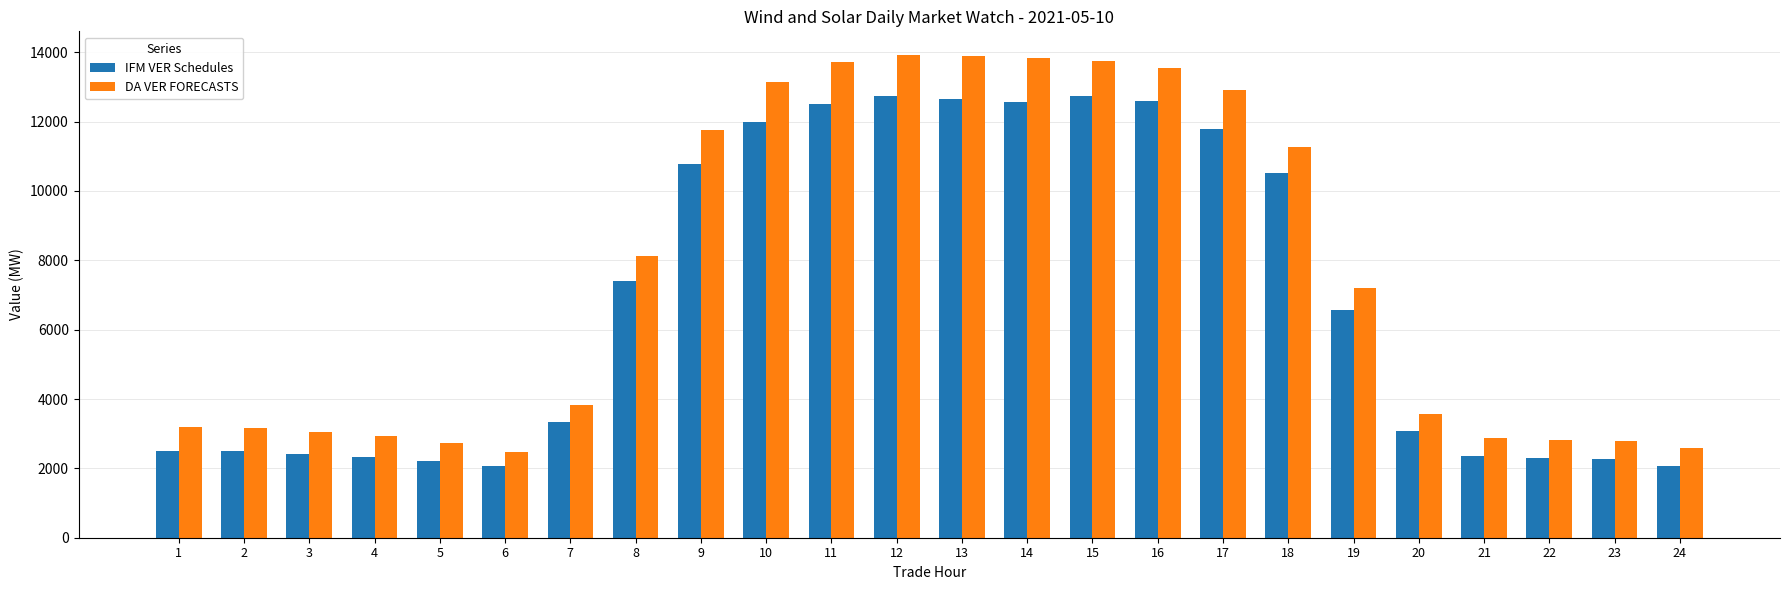

The value of DA VER FORECASTS at 5 is 1552.5. True or false?

False